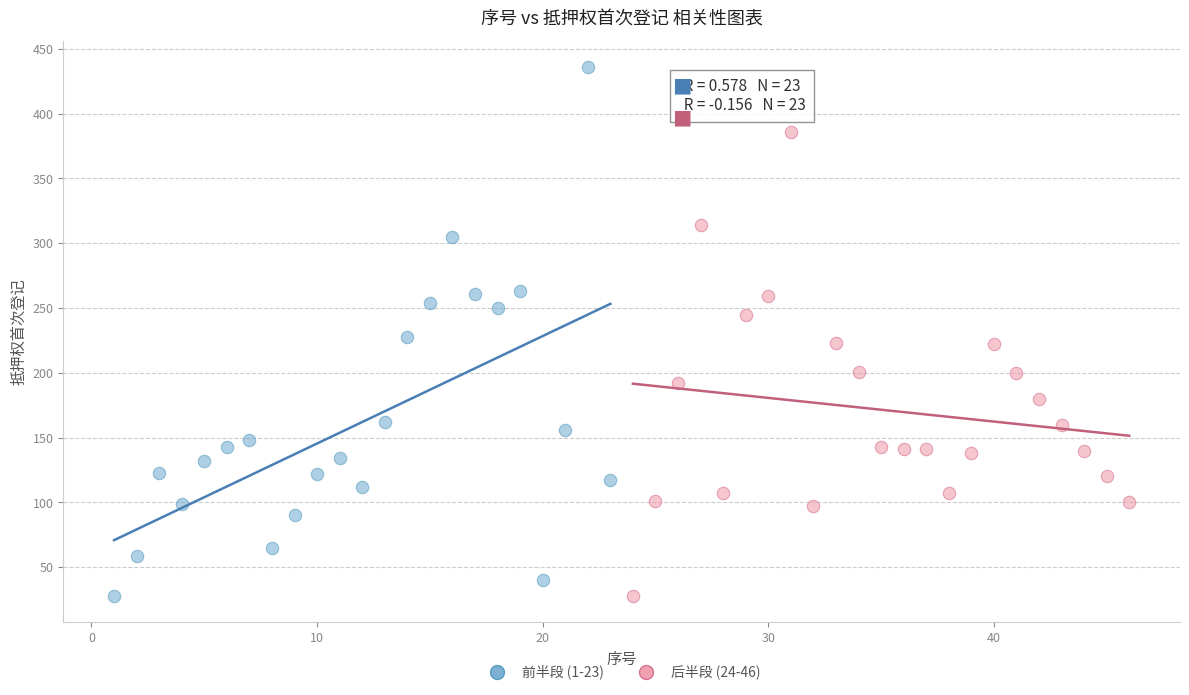

Which series contains the highest Y value?

前半段 (1-23)